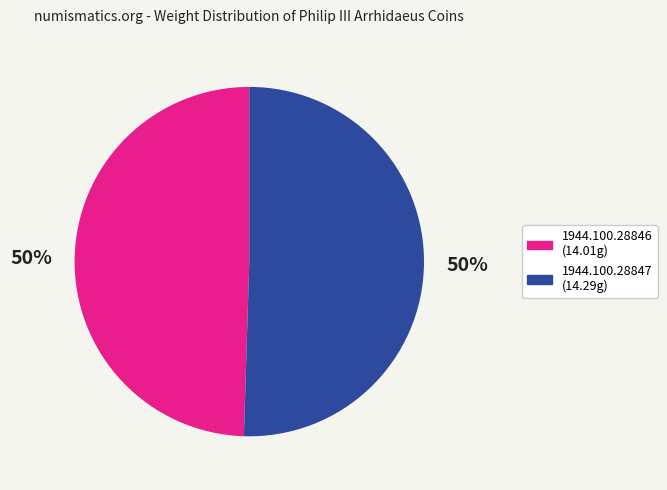

What is the ratio of the value at 1944.100.28847 to the value at 1944.100.28846?

1.0